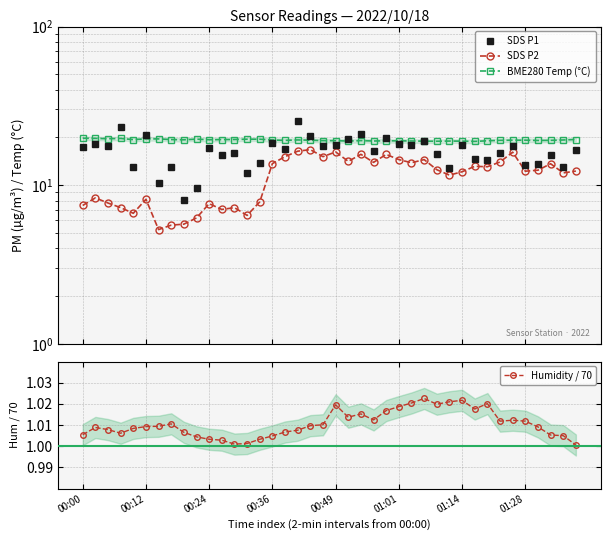

True or false: Humidity / 70 has more than 0 points higher than both neighbors.

True